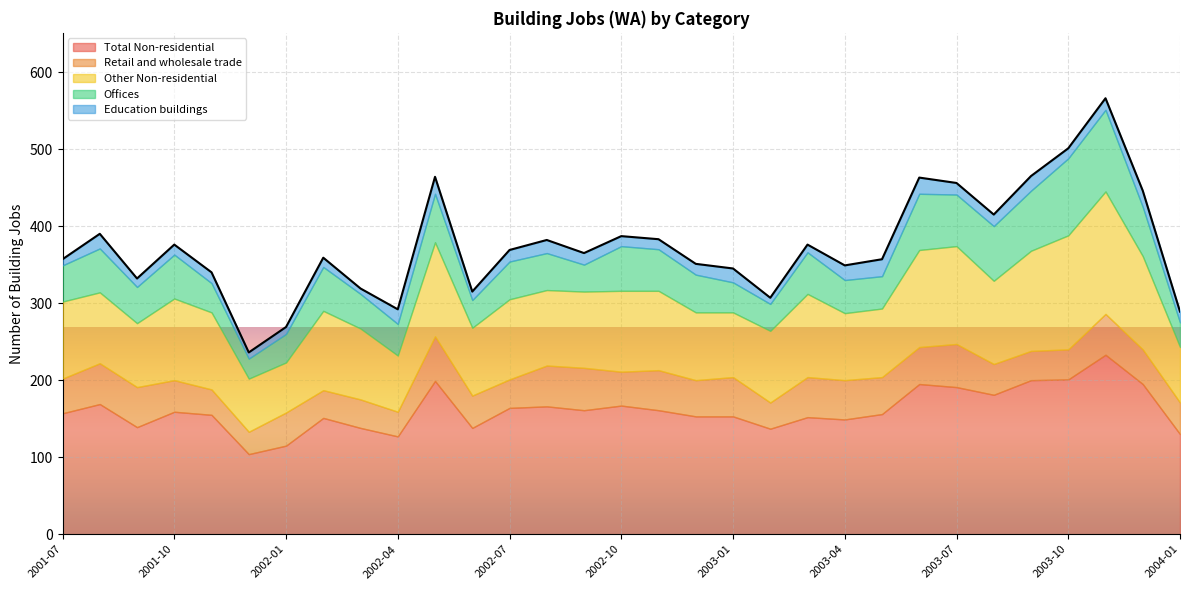

Which has a higher value, 2002-10 or 2003-04?

2002-10